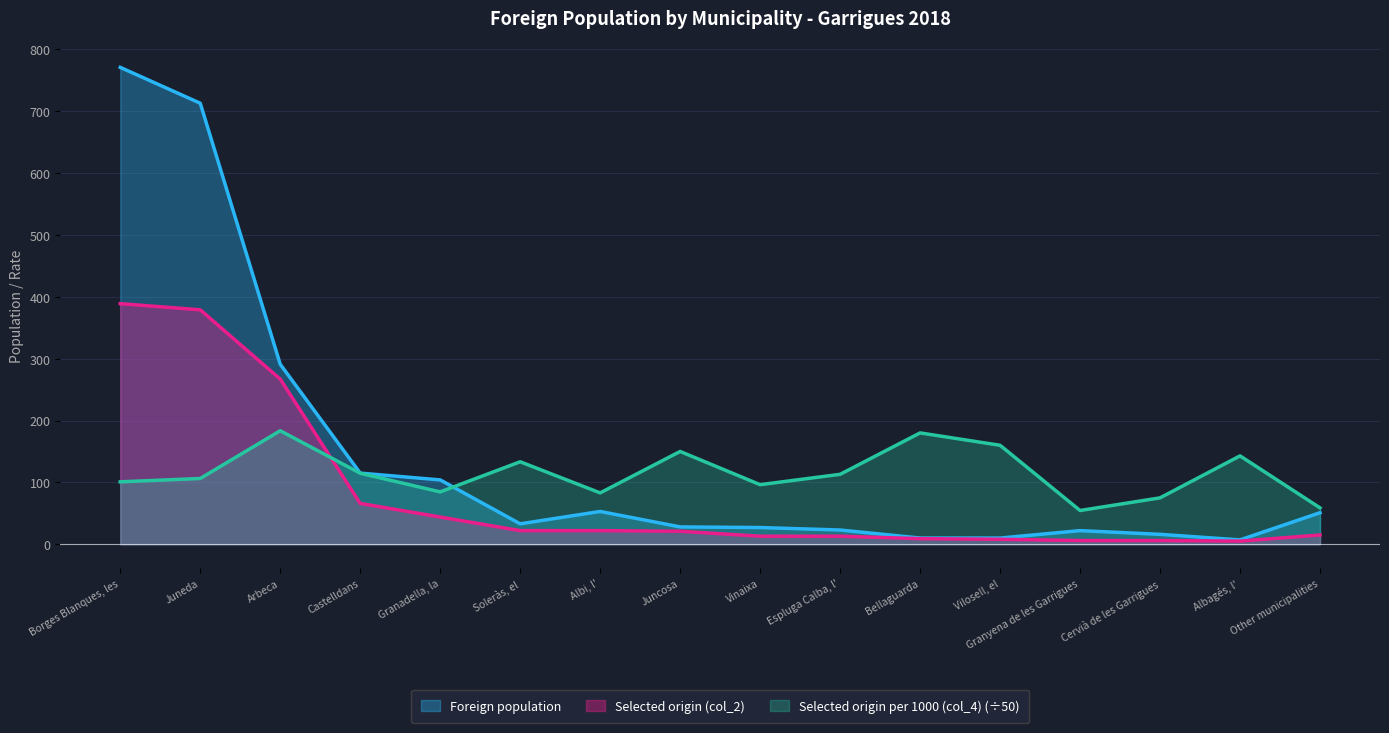

Reading left to right, list all the values displayed in this chart.

Foreign population: 771.0	713.0	291.0	115.0	104.0	33.0	53.0	28.0	27.0	23.0	10.0	10.0	22.0	16.0	7.0	51.0
Selected origin (col_2): 389.0	379.0	267.0	66.0	44.0	22.0	22.0	21.0	13.0	13.0	9.0	8.0	6.0	6.0	5.0	15.0
Selected origin per 1000 (col_4): 100.9	106.3	183.5	114.8	84.6	133.3	83.0	150.0	96.3	113.0	180.0	160.0	54.5	75.0	142.9	58.8